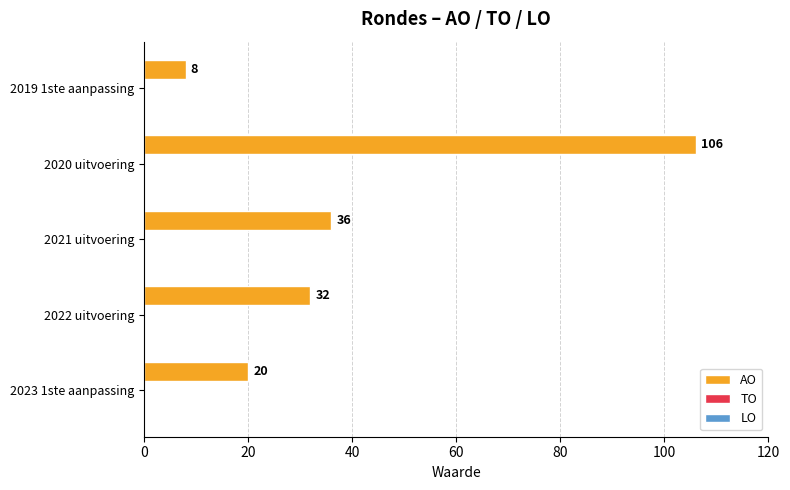

List the labels in order of value, largest first.

2020 uitvoering, 2021 uitvoering, 2022 uitvoering, 2023 1ste aanpassing, 2019 1ste aanpassing